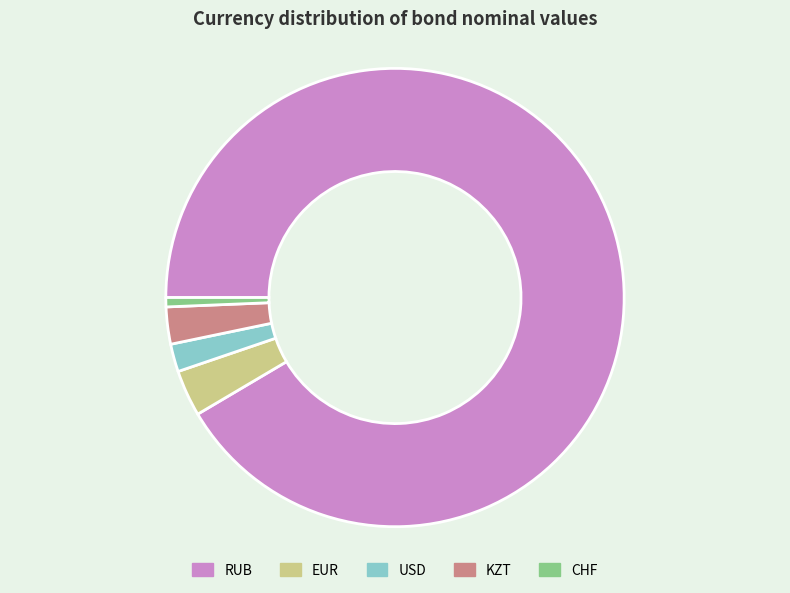

What is the majority slice?

RUB